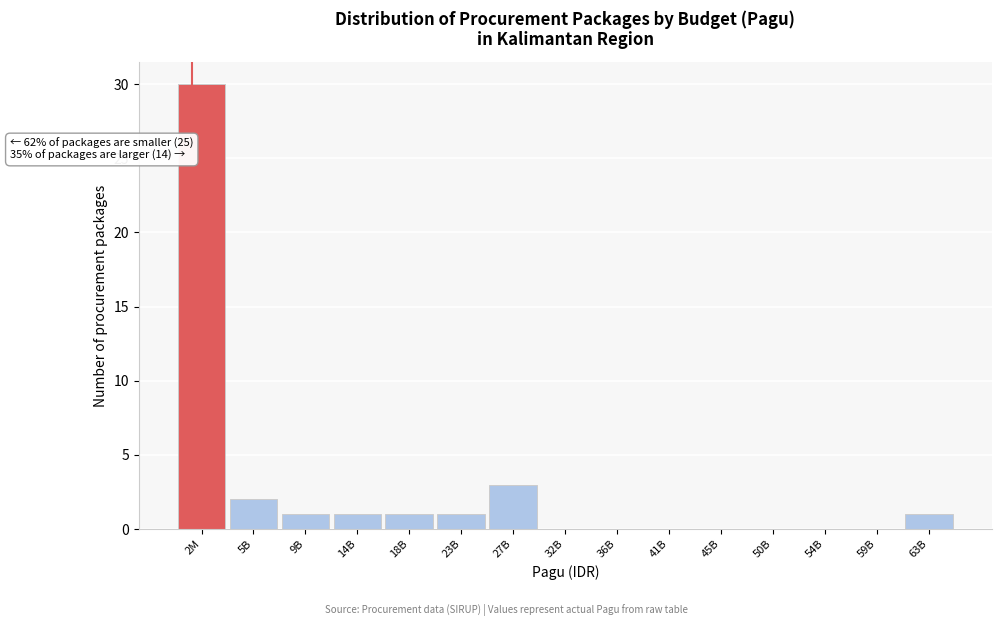

Reading left to right, what are all the values shown in this chart?

2M=30	5B=2	9B=1	14B=1	18B=1	23B=1	27B=3	32B=0	36B=0	41B=0	45B=0	50B=0	54B=0	59B=0	63B=1